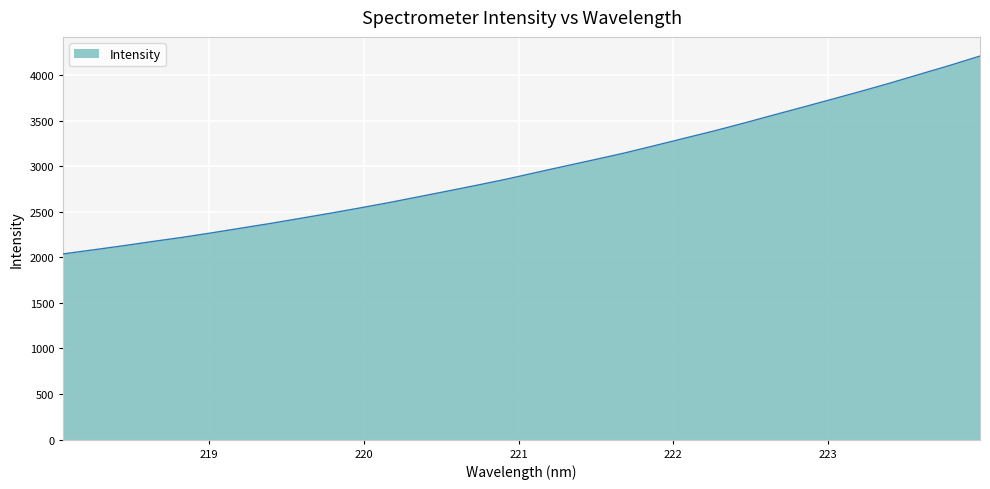

What is the smallest value displayed?

2037.3